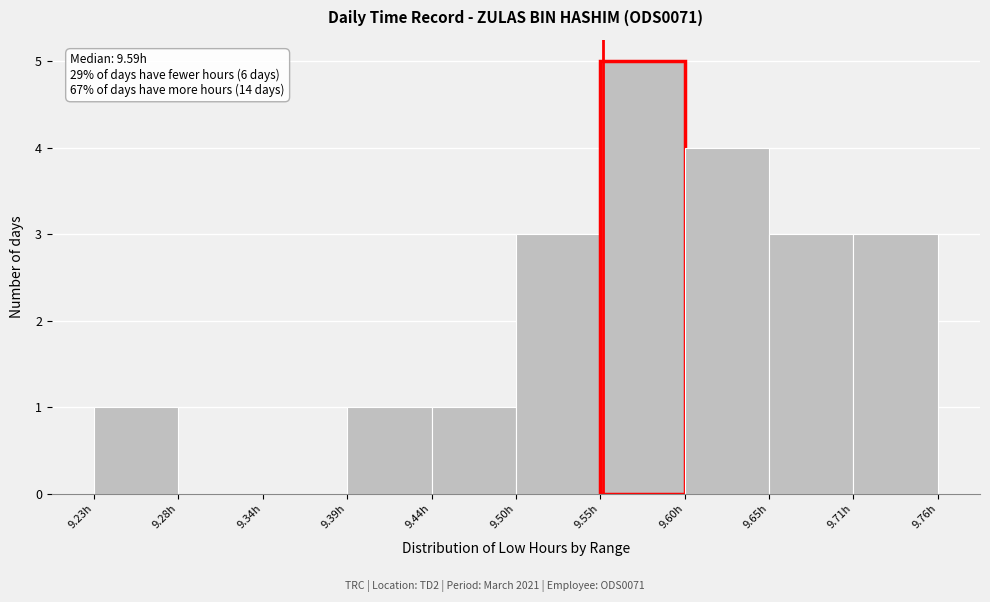

Over which range of the x-axis is the bar tallest?

9.548 to 9.601